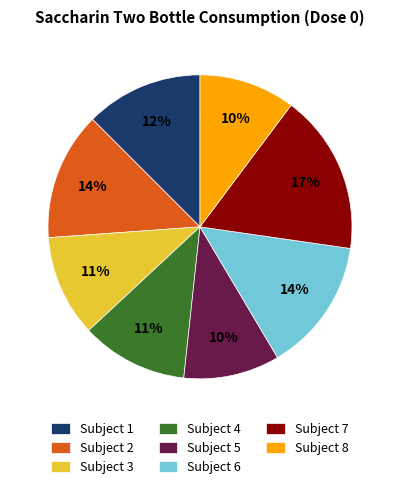

Approximately how many times larger is the value at Subject 8 compared to Subject 5?

1.0